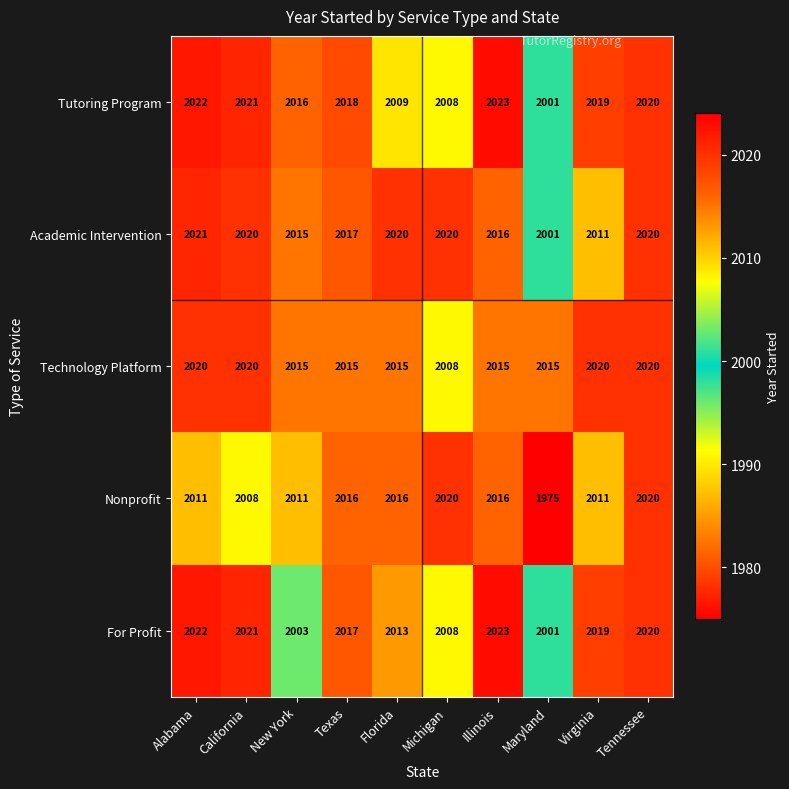

Rank the series at Florida from highest to lowest value.

Academic Intervention, Nonprofit, Technology Platform, For Profit, Tutoring Program